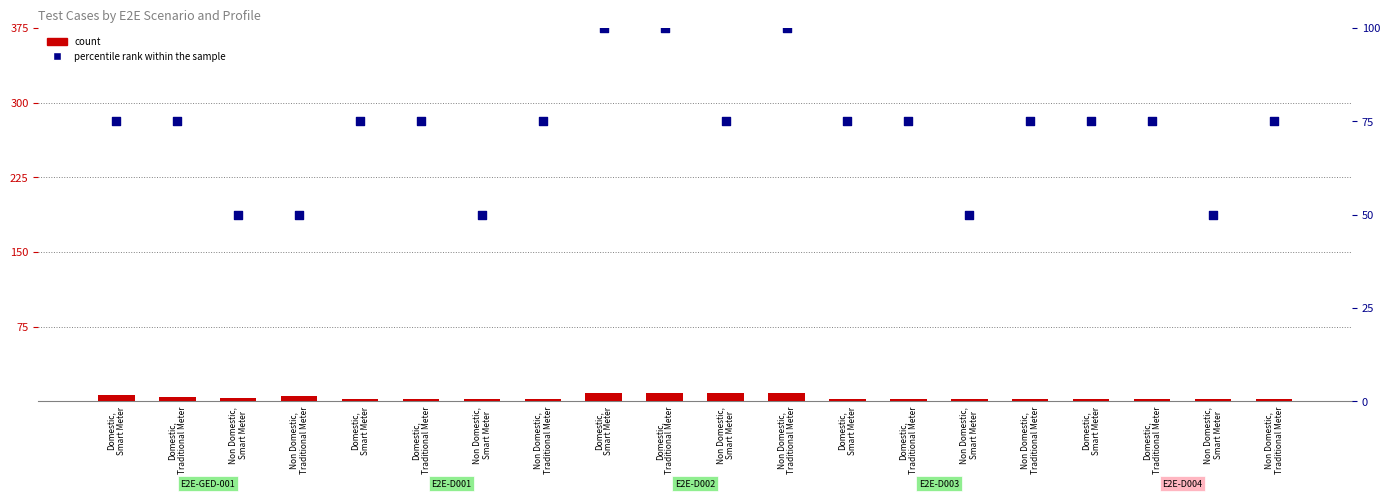

Is the value of count at Non Domestic,
Traditional Meter greater than the value of percentile rank within the sample at Non Domestic,
Traditional Meter?

No